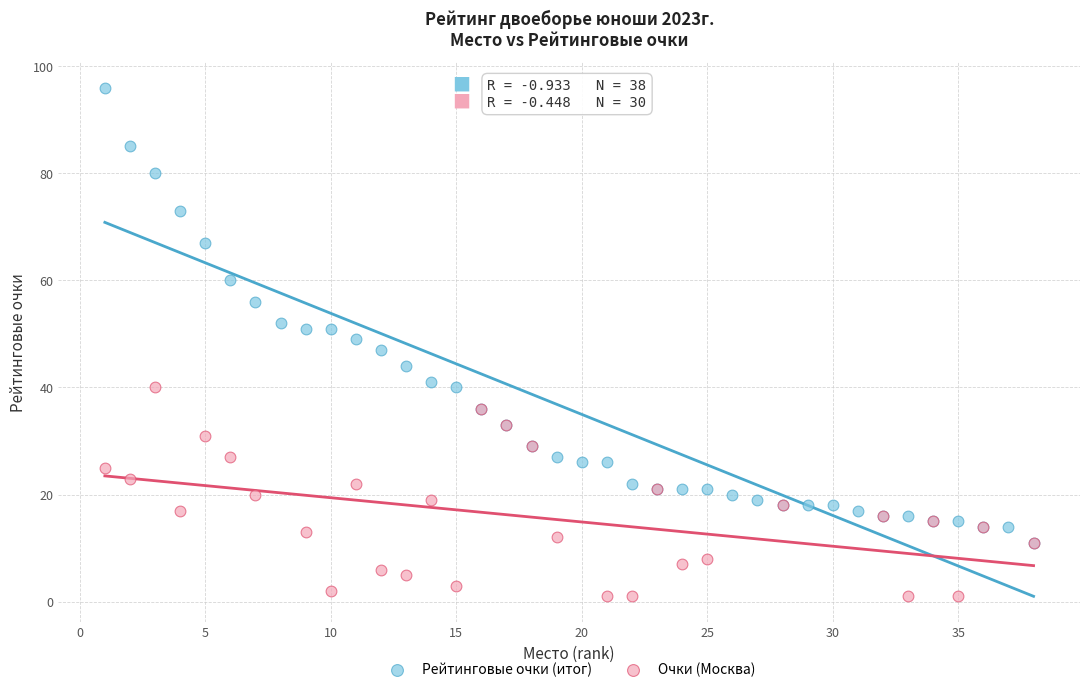

Which series reaches the maximum Y coordinate?

Рейтинговые очки (итог)